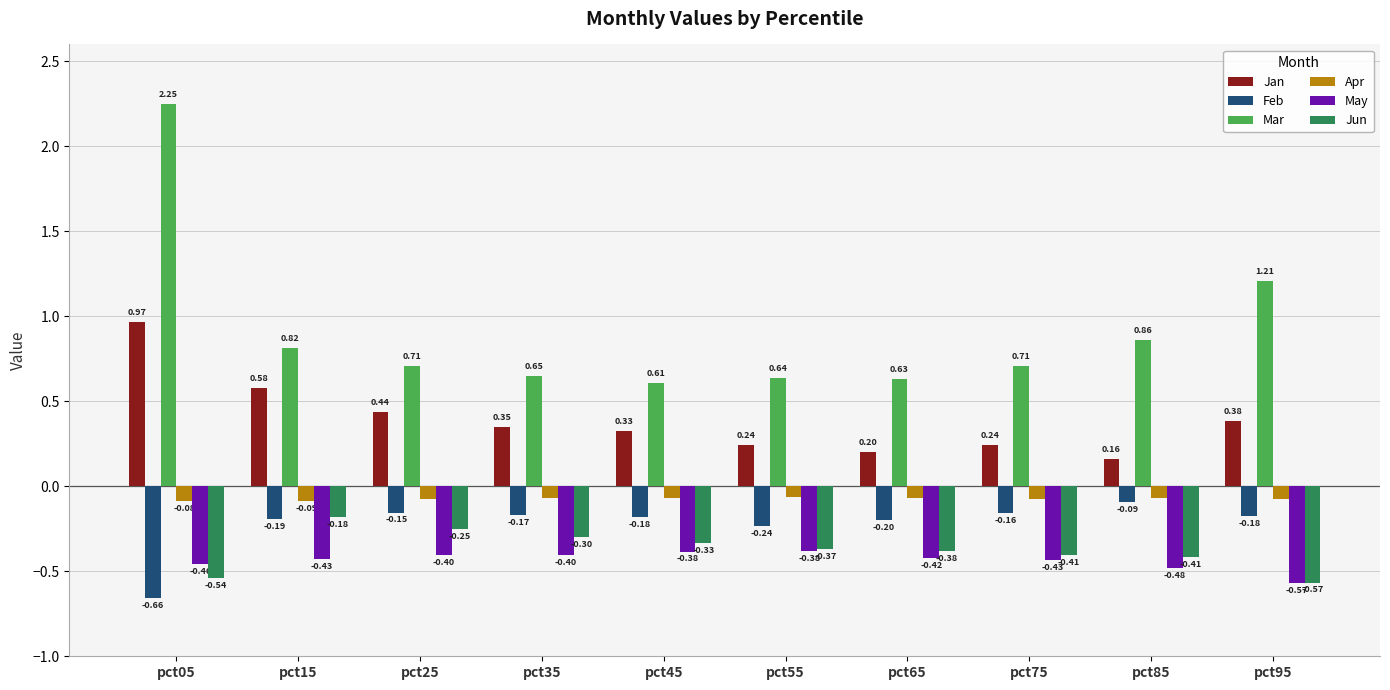

Where is Jan nearest to the value 0?

pct85